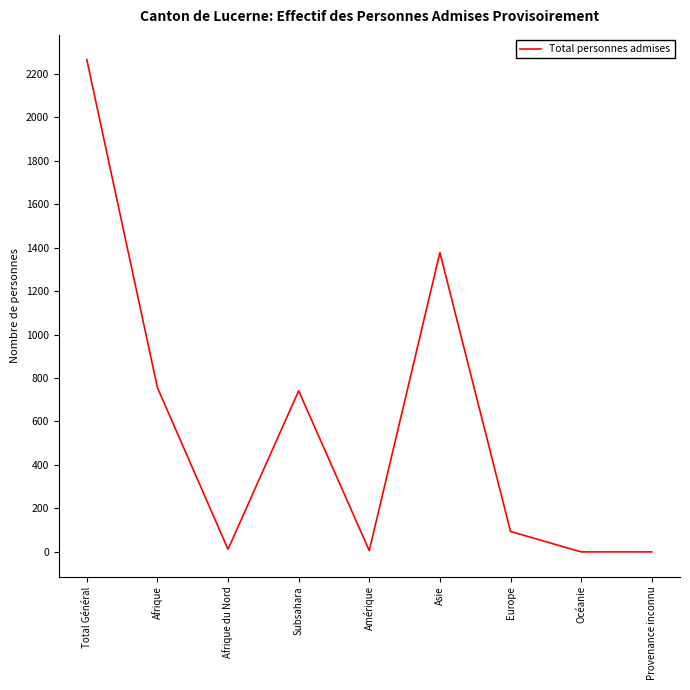

At which label does the data first exceed 94?

Total Général